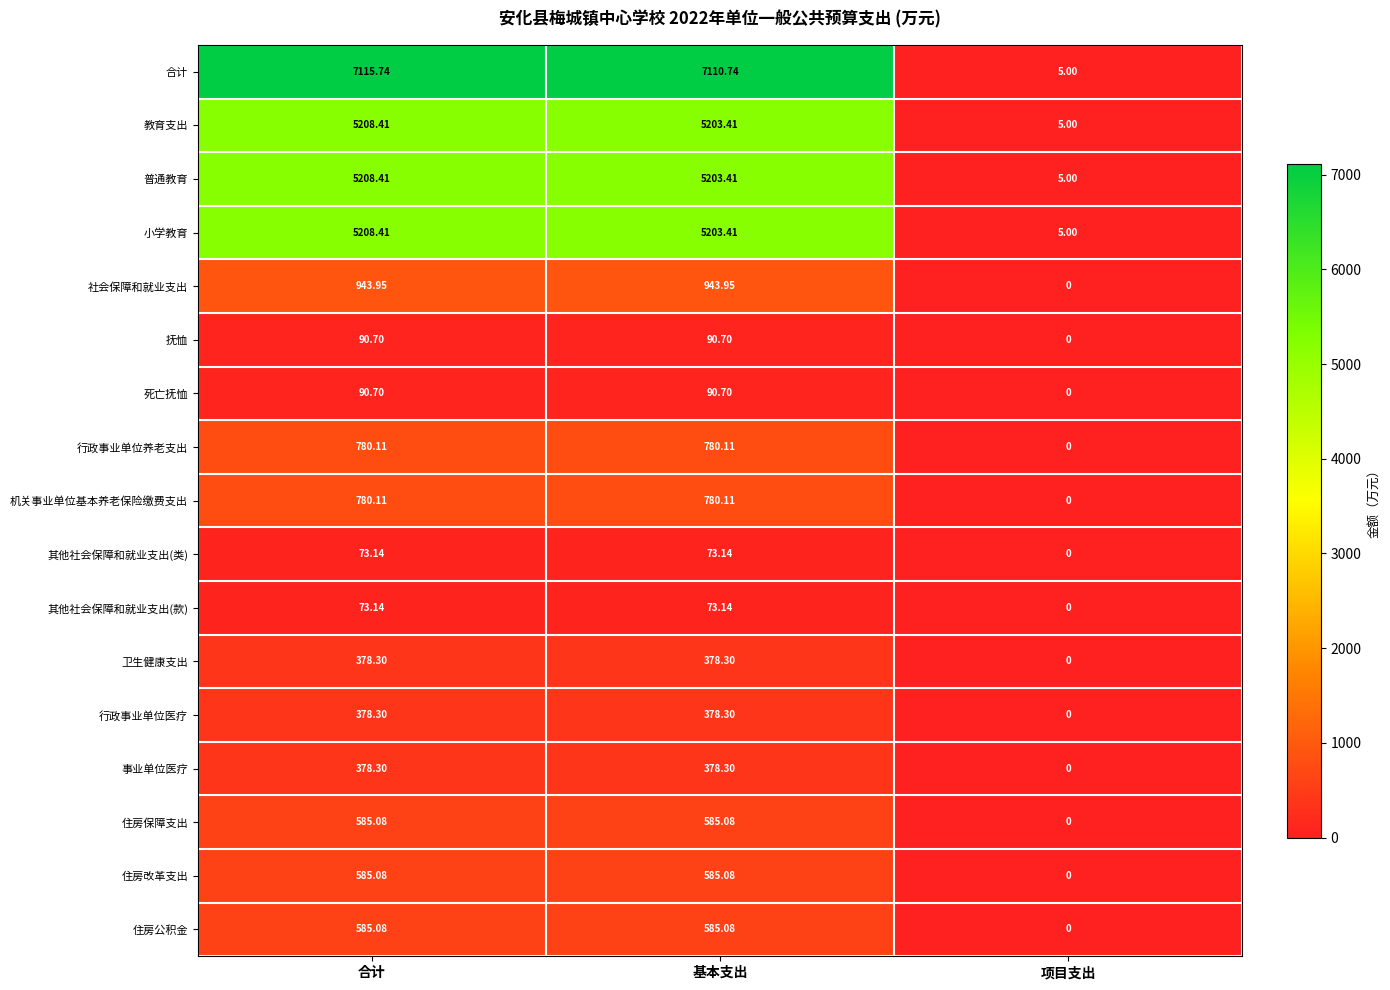

Which series has the widest spread of values?

合计